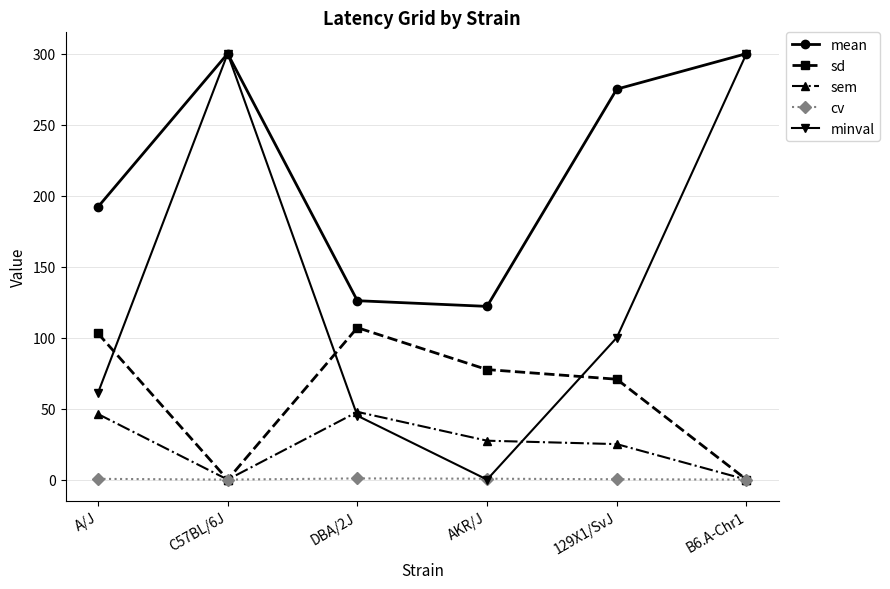

True or false: minval has a value of 45.0 at DBA/2J.

True